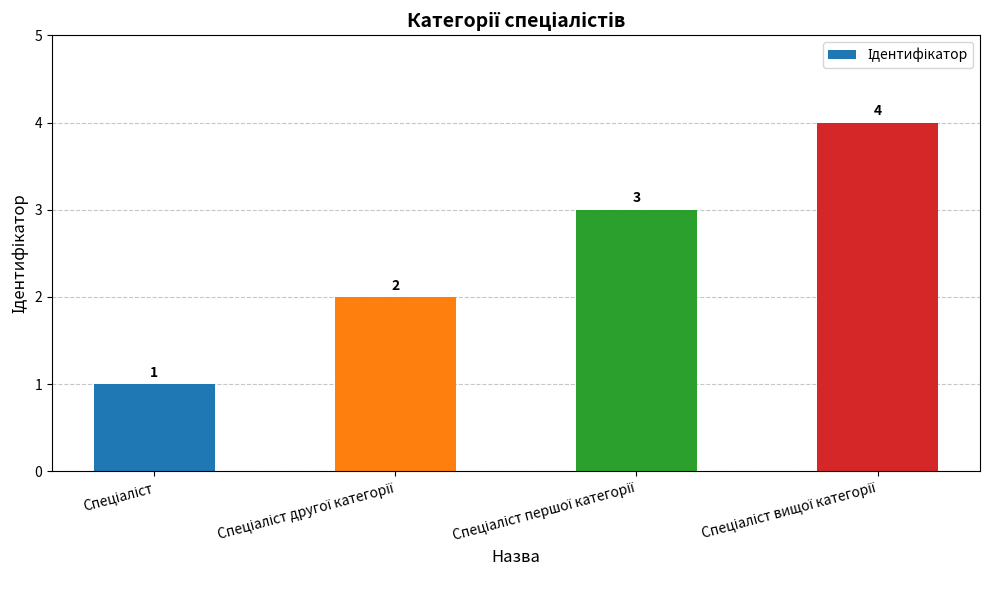

Reading left to right, transcribe all the data shown in this chart.

1	2	3	4